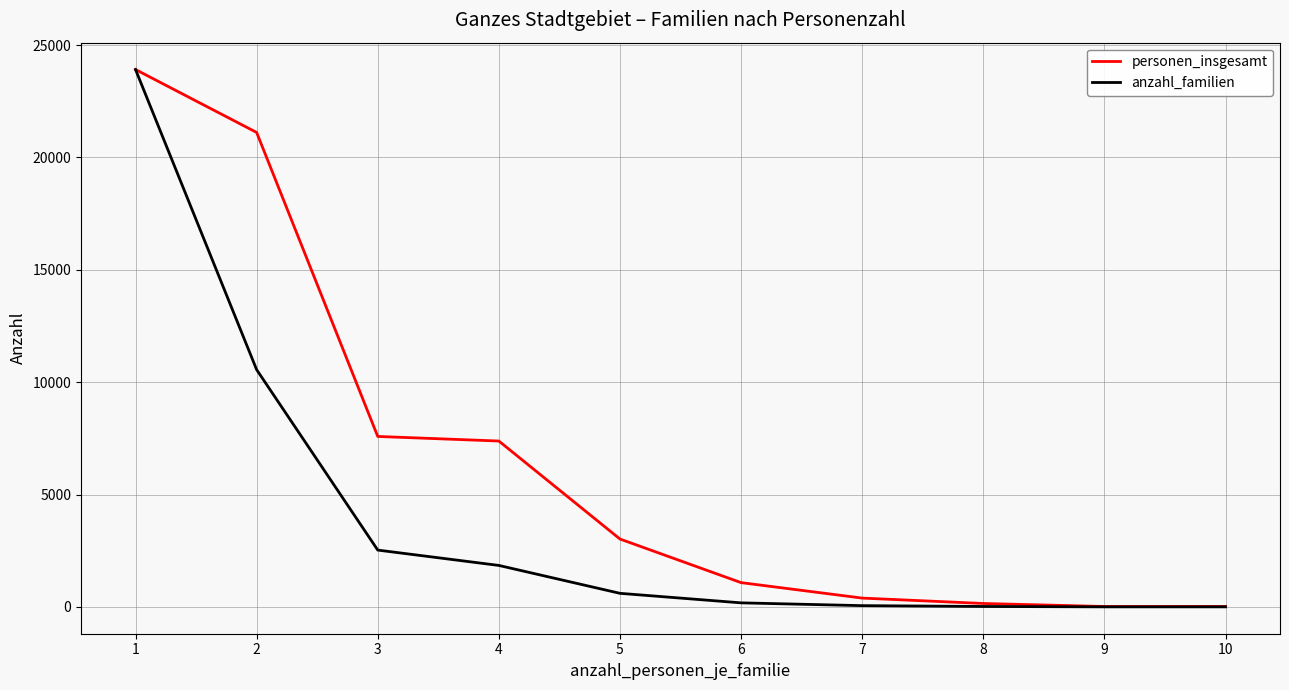

The value of personen_insgesamt at 3 is 7584. True or false?

True